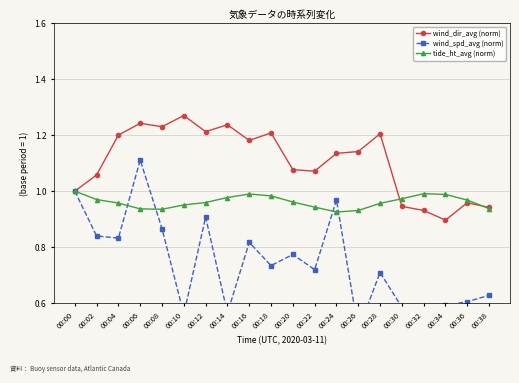

The tide_ht_avg (norm) series shows 0.5 at 00:36. True or false?

False